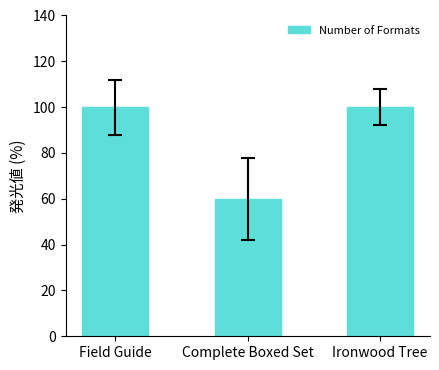

What is the greatest value displayed?

100